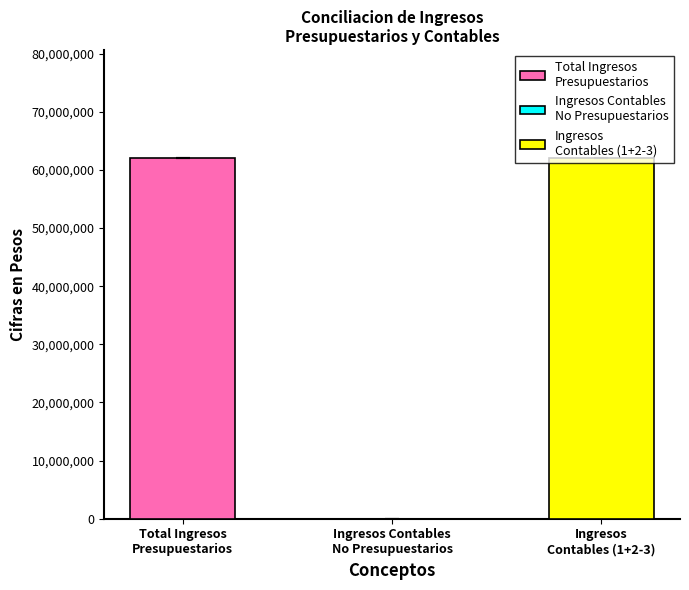

Are the bars horizontal?

No